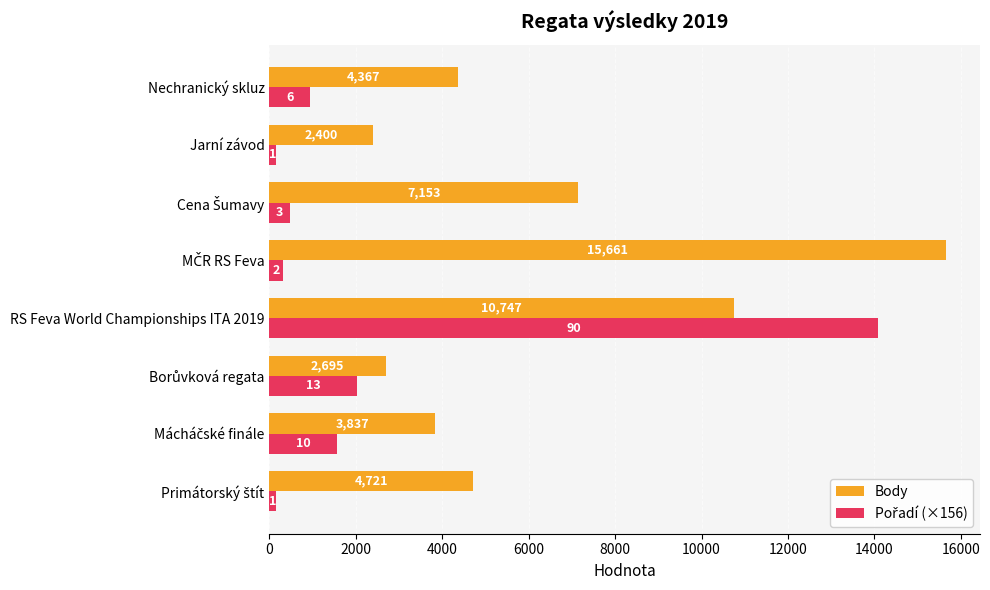

At which category is the sum across all series the highest?

RS Feva World Championships ITA 2019